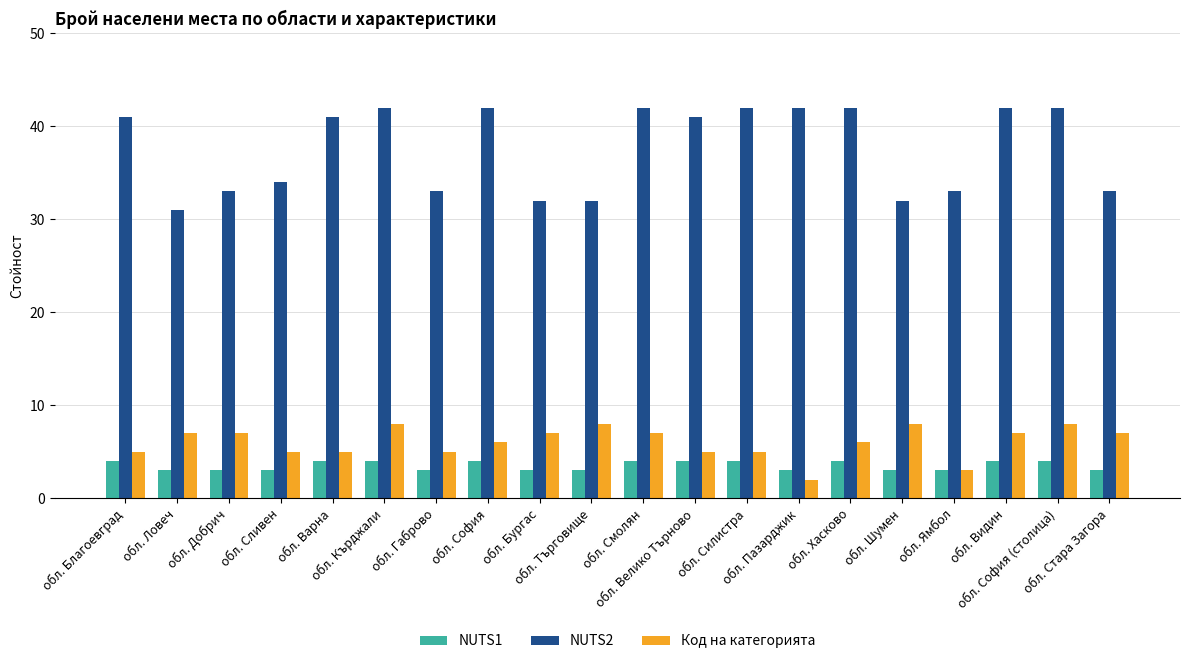

True or false: NUTS1 has a value of 1 at обл. Сливен.

False